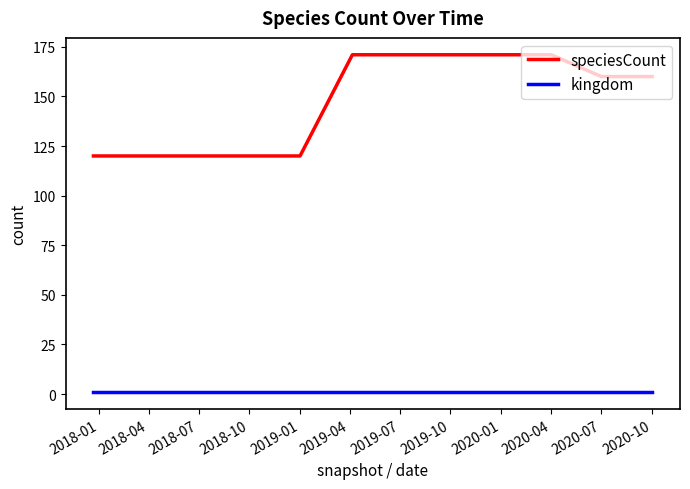

Rank the series by their average value, from highest to lowest.

speciesCount, kingdom